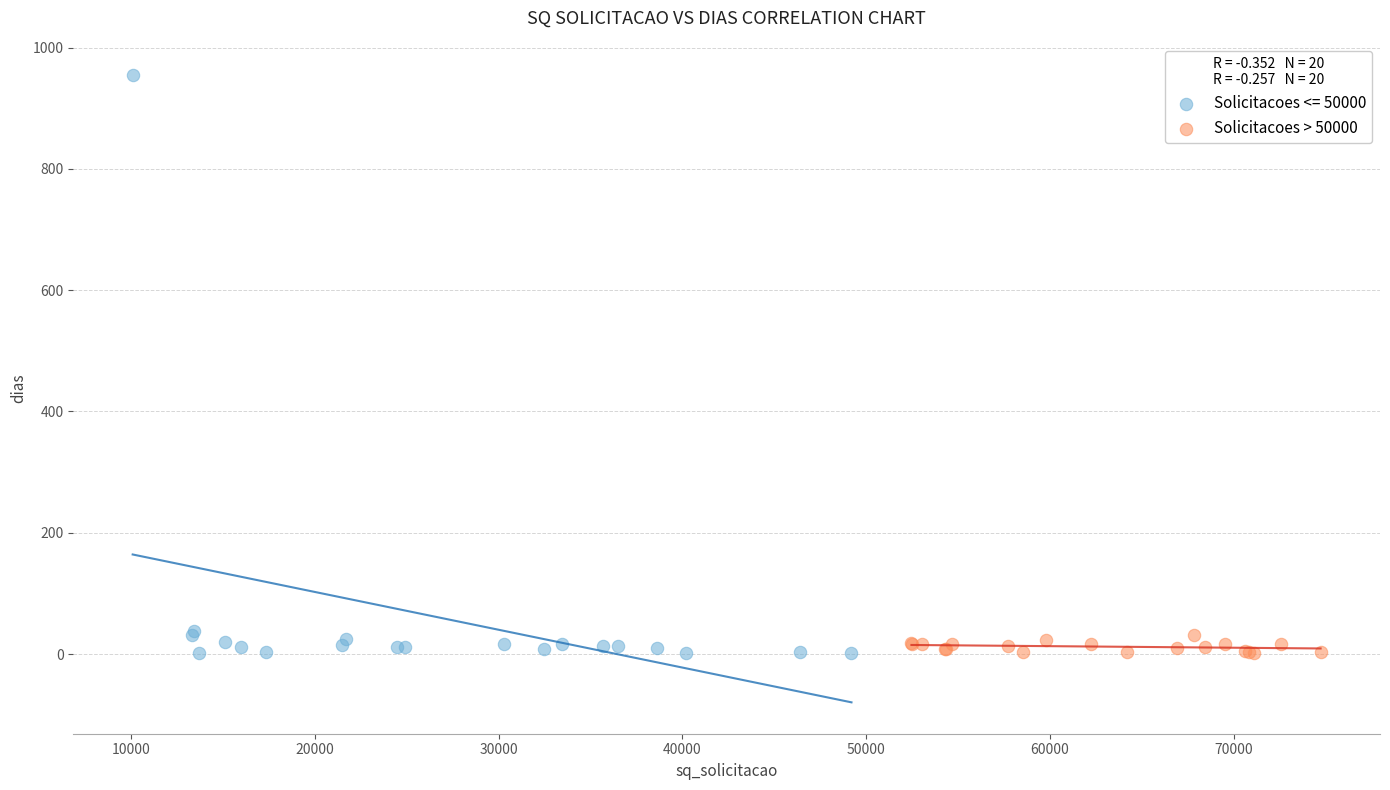

Which series contains the highest Y value?

Solicitacoes <= 50000